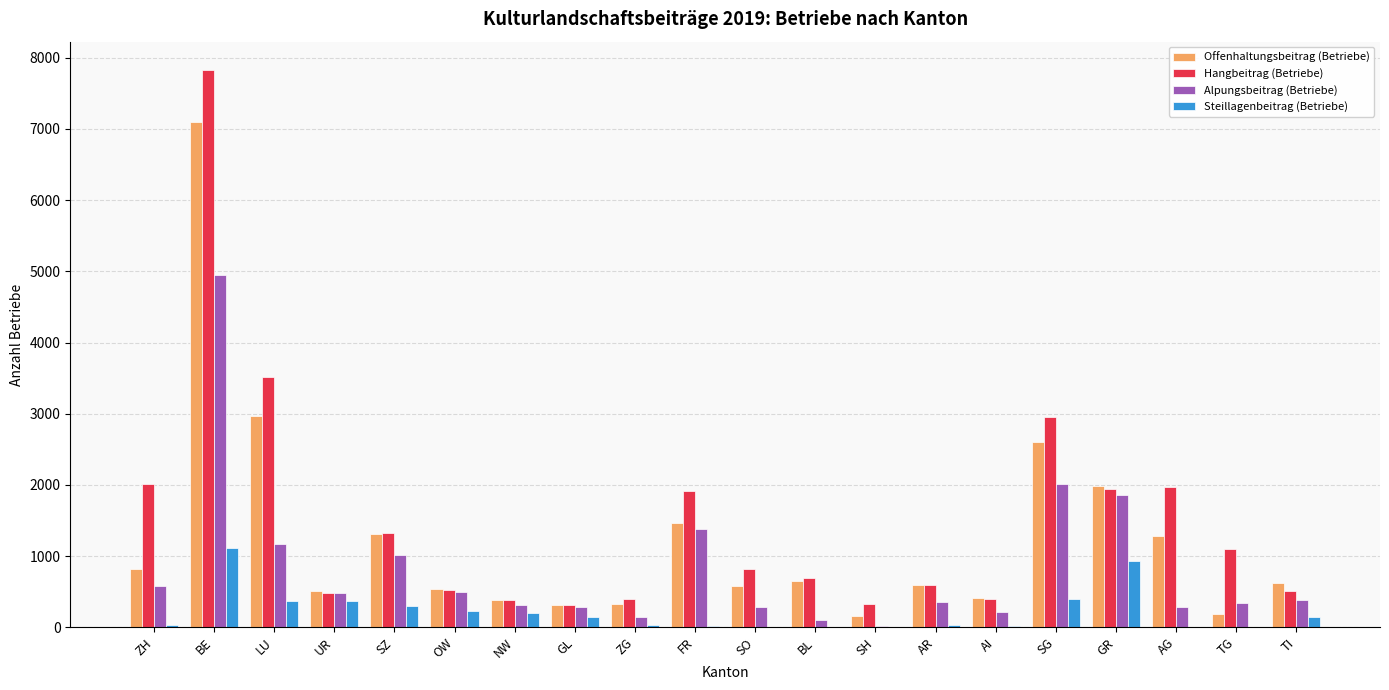

At which label does Offenhaltungsbeitrag (Betriebe) first exceed 625?

ZH